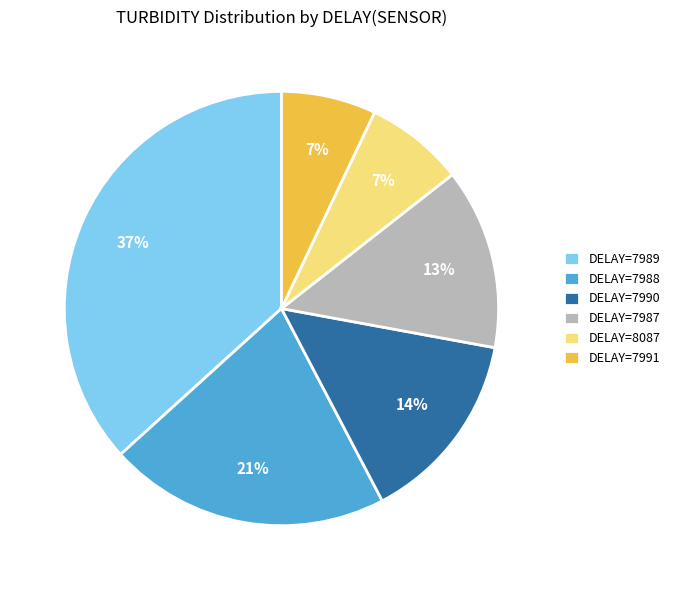

Is the sum of DELAY=8087 and DELAY=7989 greater than half?

No